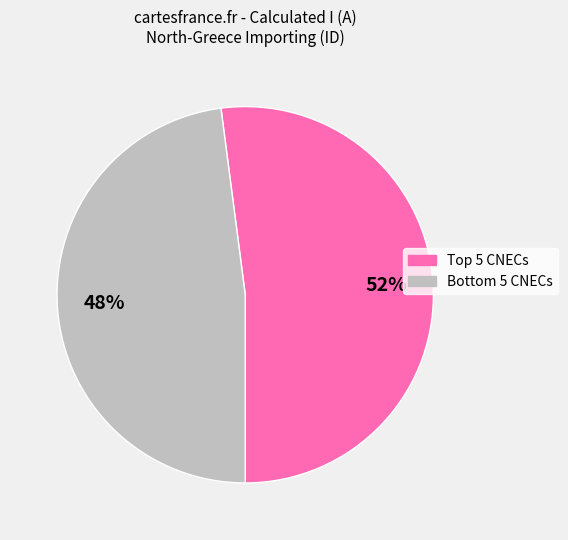

To the nearest percent, what is the average slice percentage?

50%